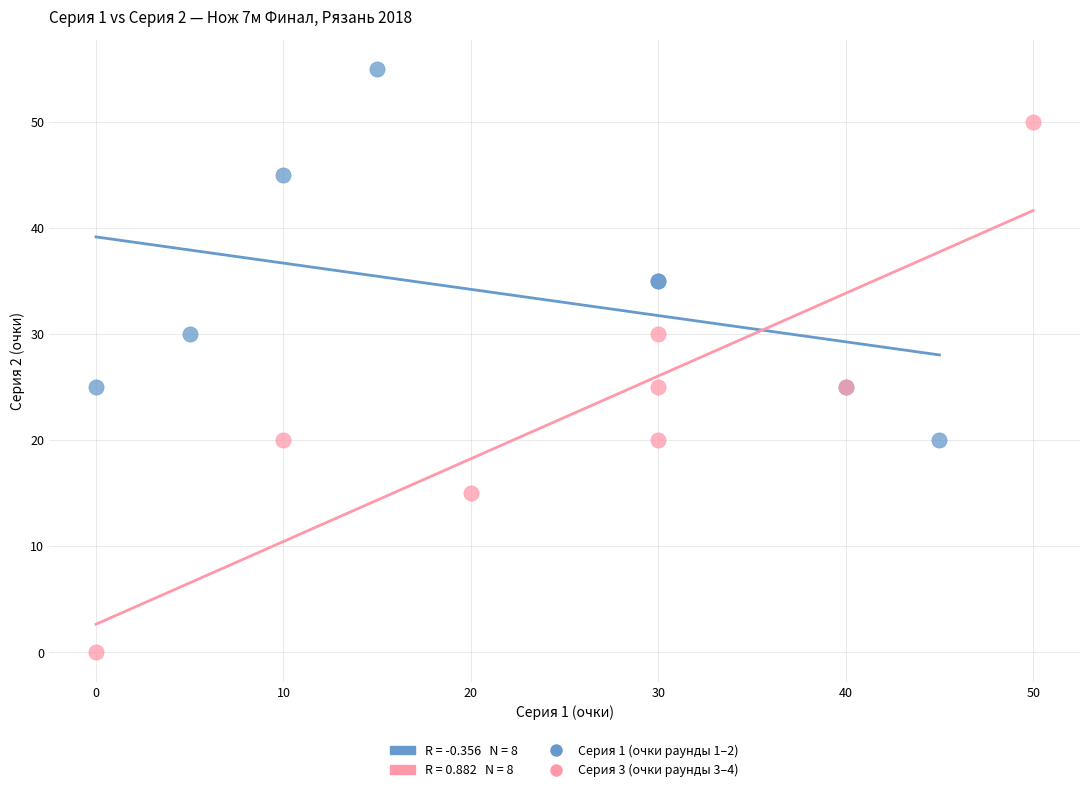

Which series contains the lowest Y value?

Серия 3 (очки раунды 3–4)